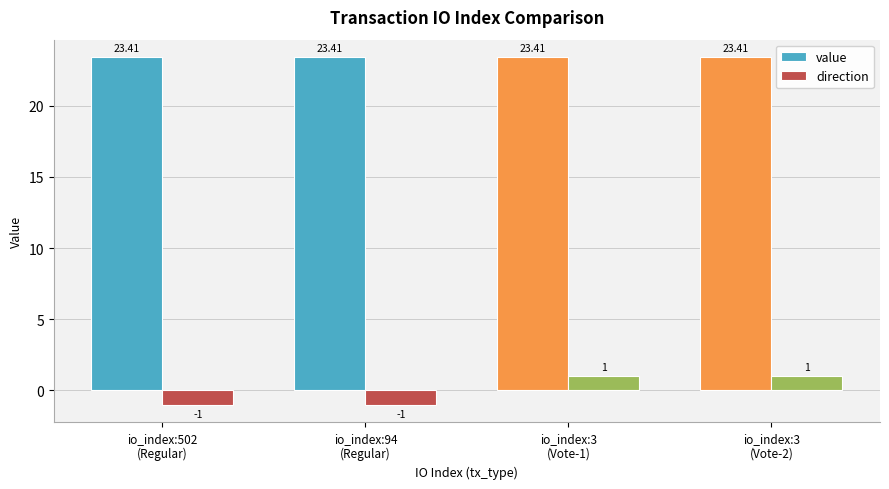

What is the sum of the direction values at io_index:94
(Regular) and io_index:502
(Regular)?

-2.0